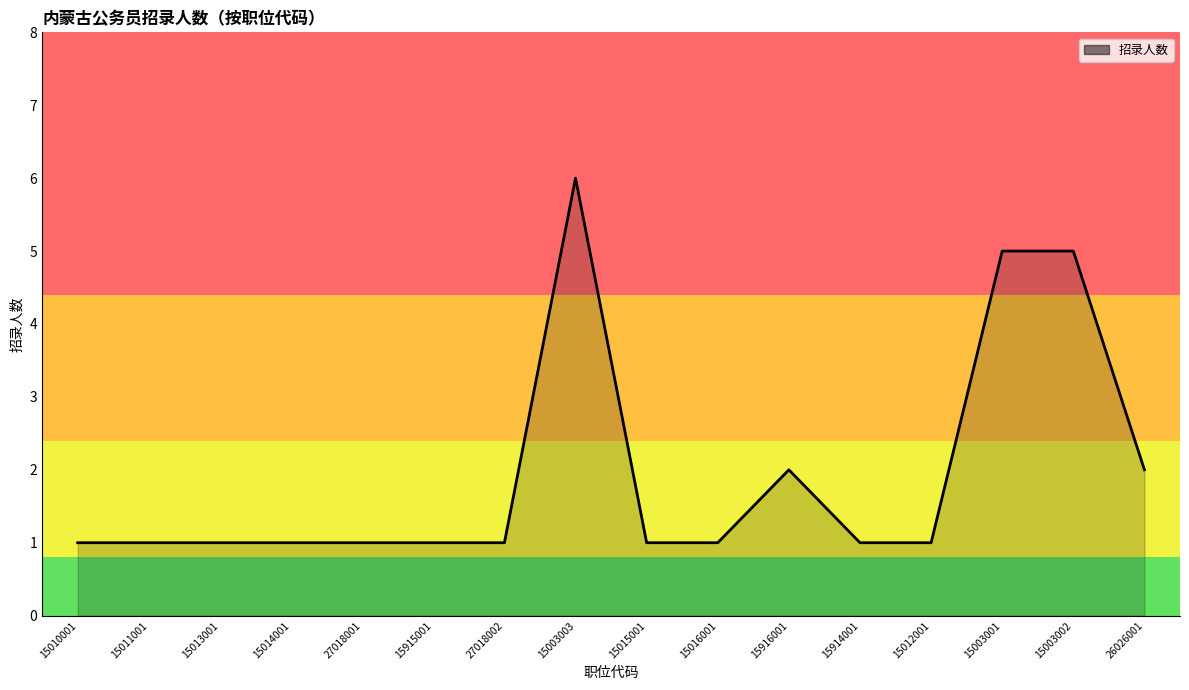

What position from the left is 15003002?

15